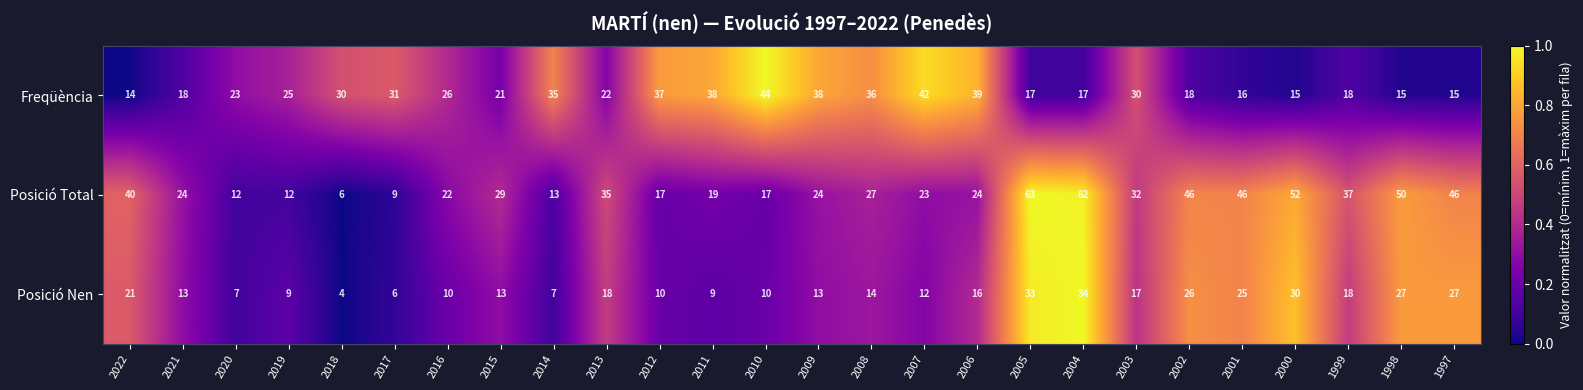

What is the maximum value shown in the chart?

63